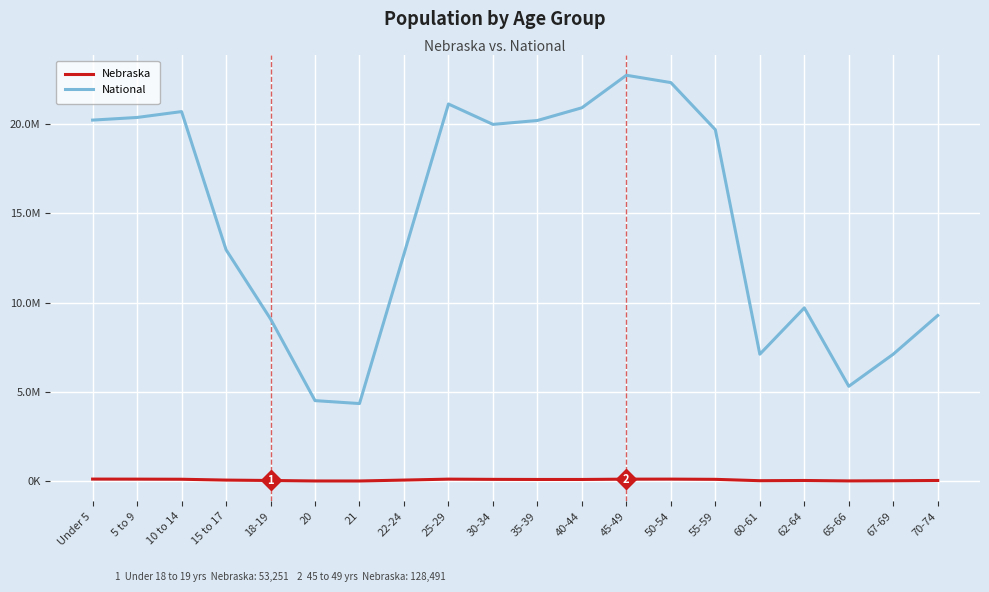

Where is National nearest to the value 13531442?

15 to 17